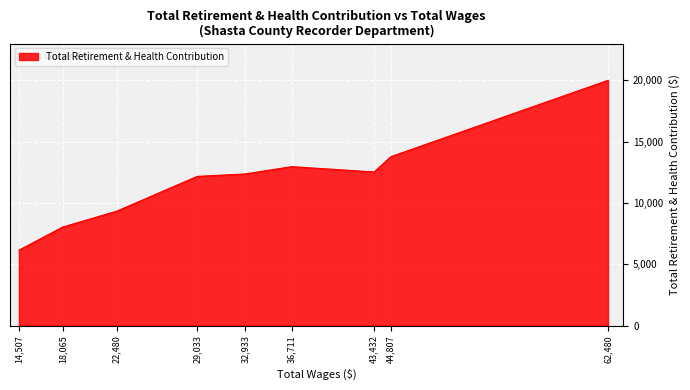

What is the change in value from 14,507 to 32,933?

+6219